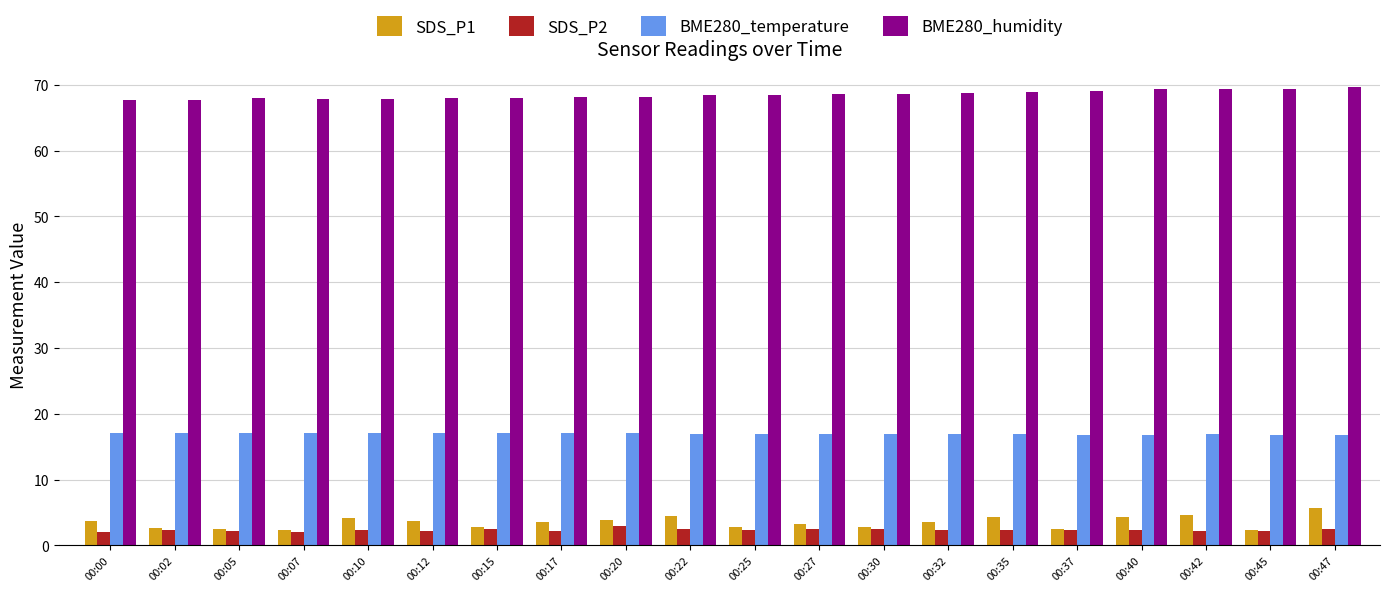

What is the difference between the maximum and second lowest values in the SDS_P1 series?

3.3